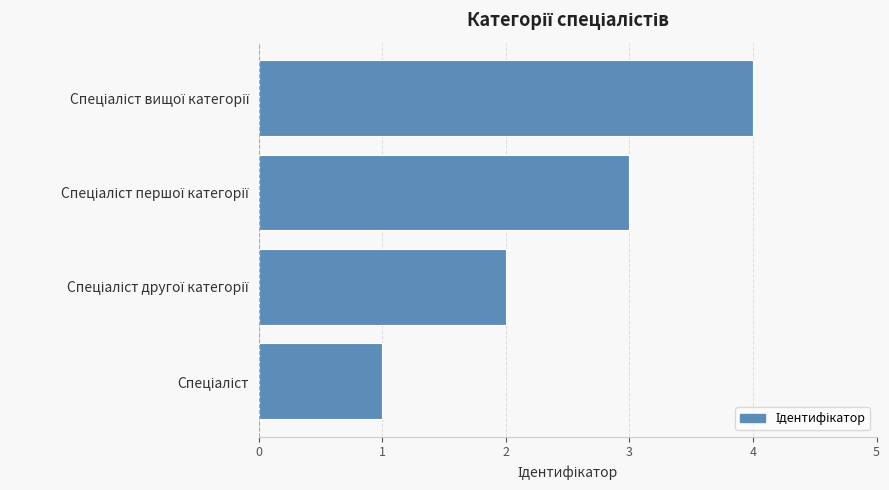

What is the difference between the maximum and minimum values?

3